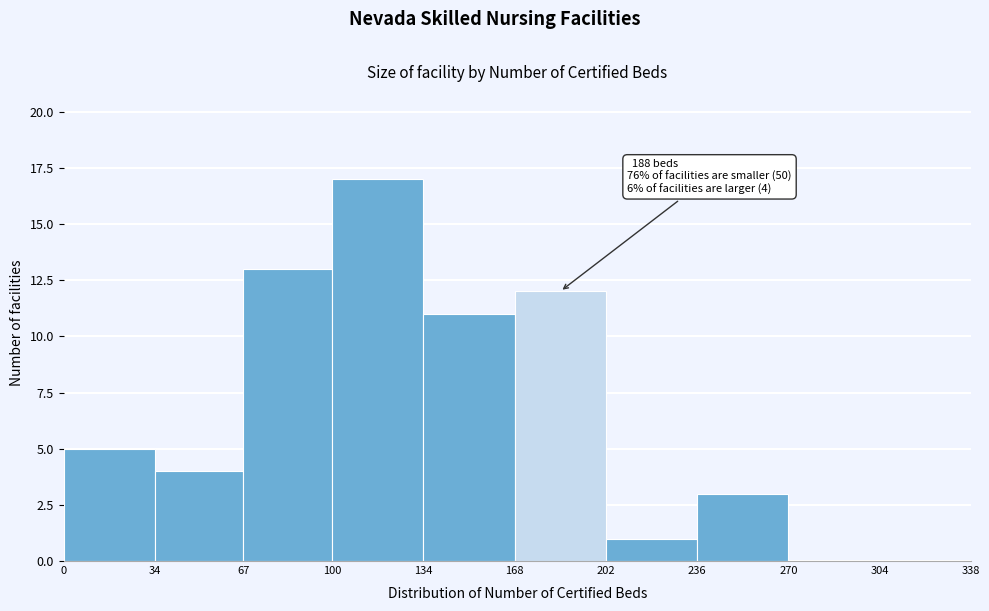

Over which range of the x-axis is the bar tallest?

100 to 134